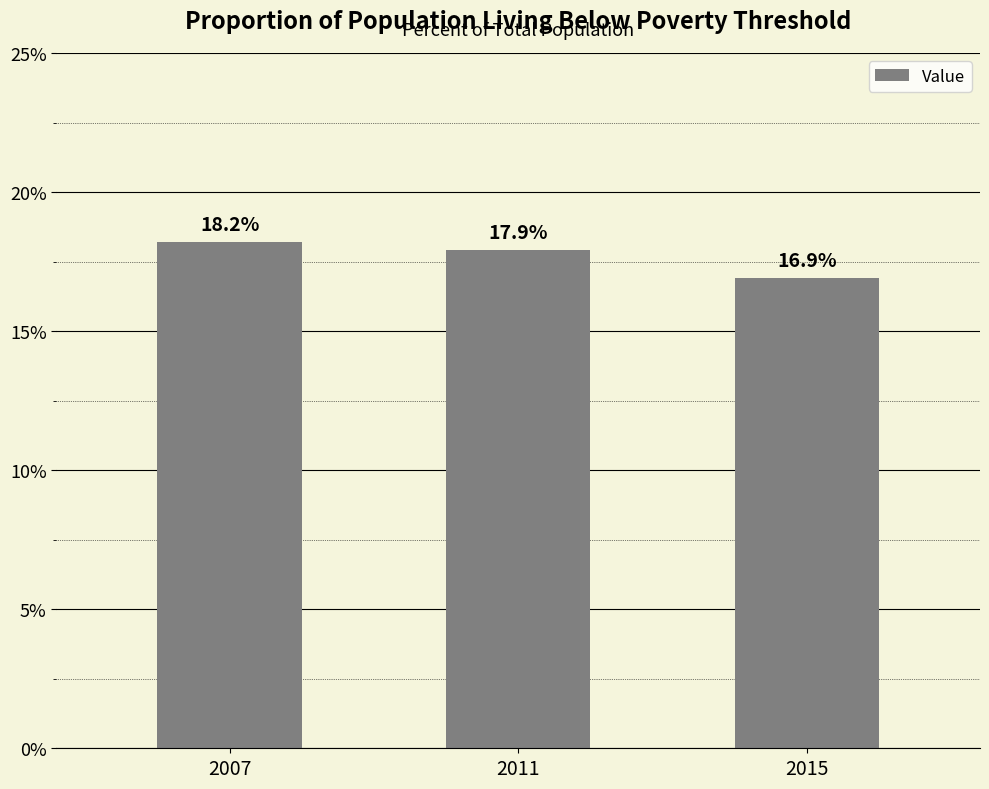

List the labels in order of value, largest first.

2007, 2011, 2015